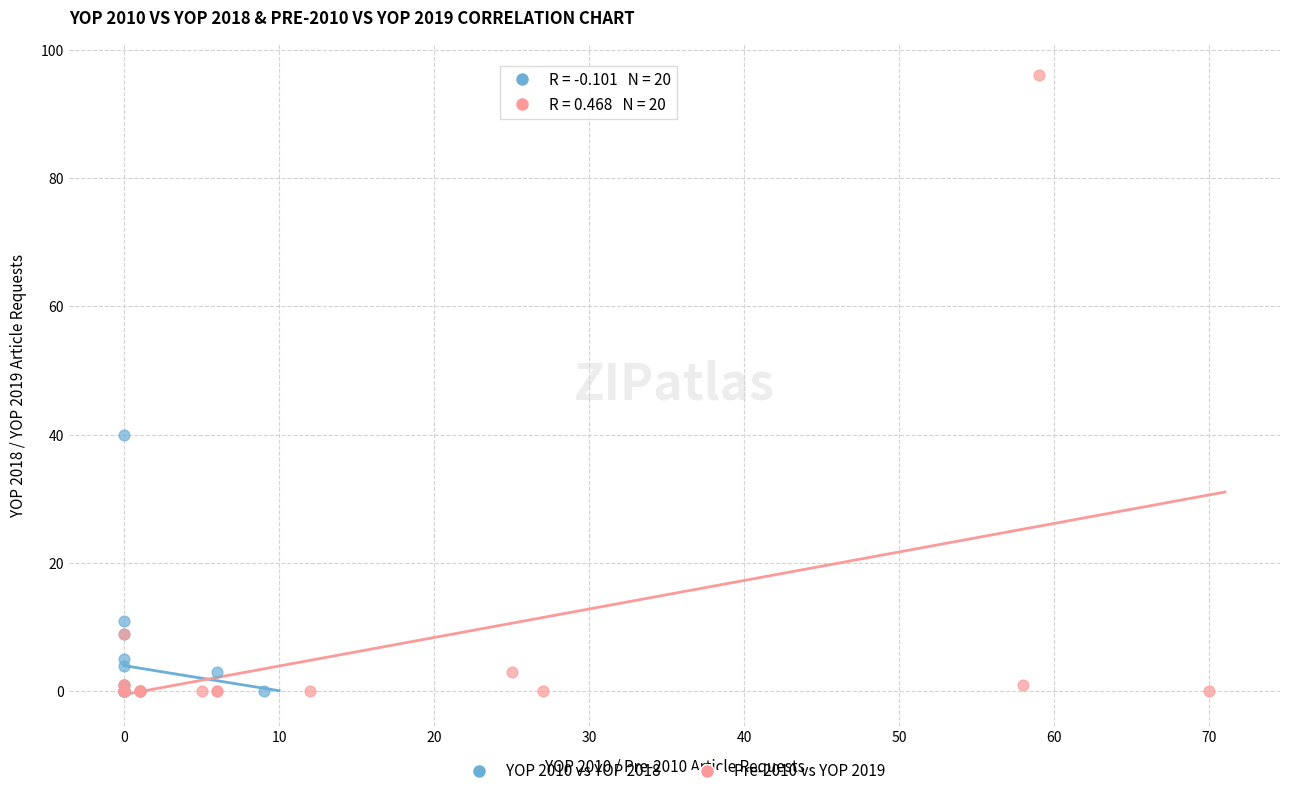

Which series contains the highest Y value?

Pre-2010 vs YOP 2019